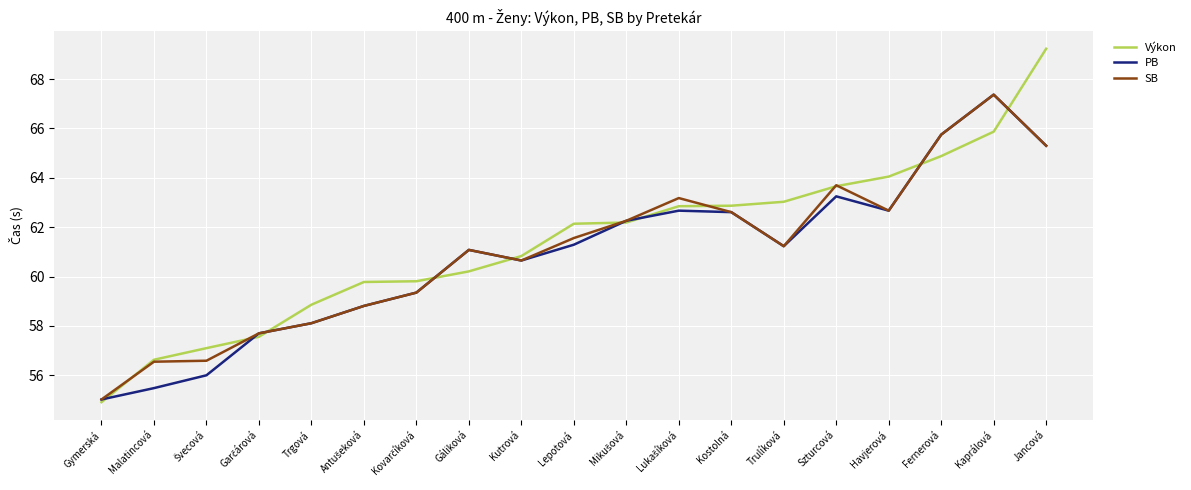

Between Gymerská and Kostolná, which series saw the biggest shift?

Výkon